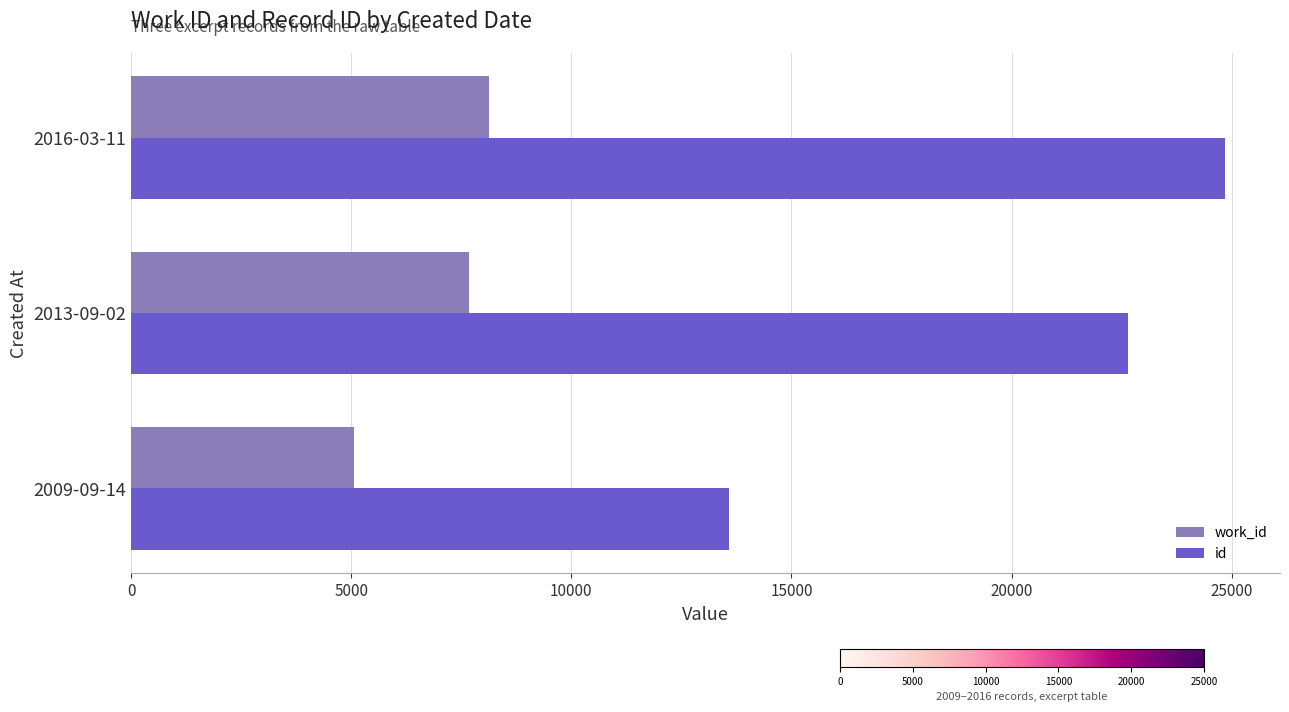

What is the average value of the work_id series?

6953